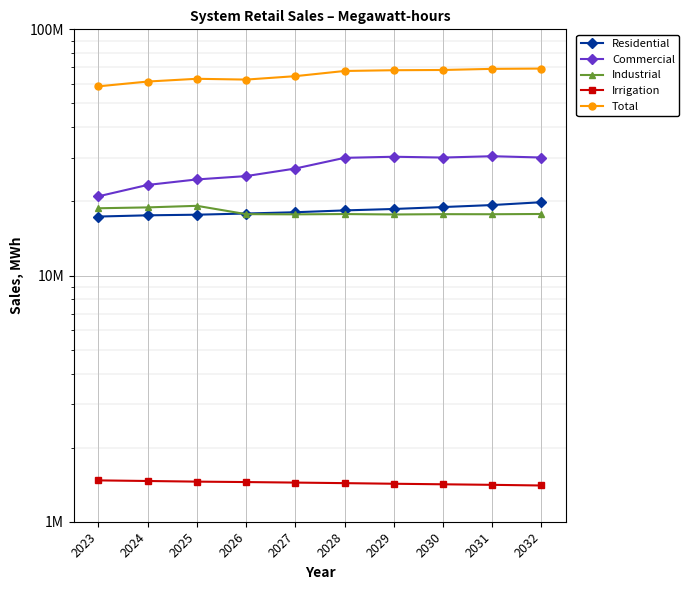

What are all the series names shown in the legend?

Residential, Commercial, Industrial, Irrigation, Total